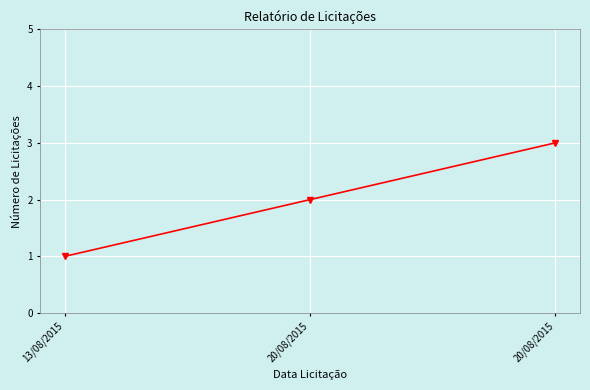

The value at 13/08/2015 is 0. True or false?

False